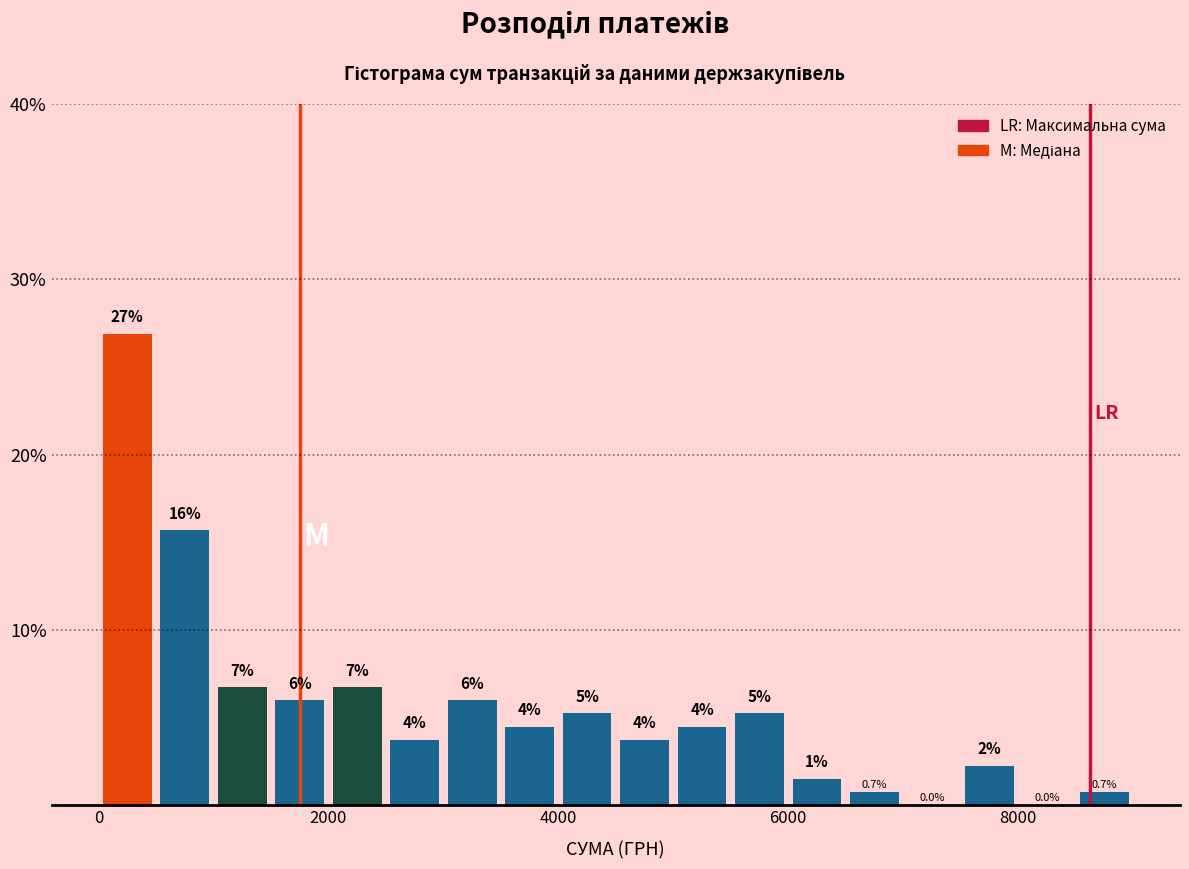

Around what value on the x-axis is the tallest bar? Give the approximate position of its centre, as read against the axis.

200